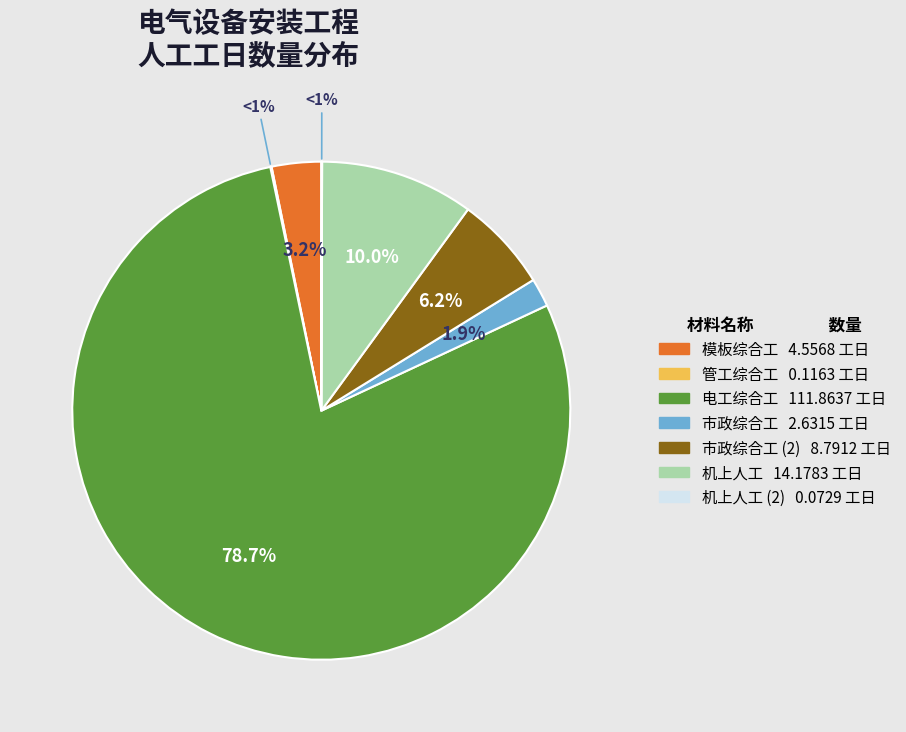

Between 市政综合工@1 and 管工综合工, which is larger?

市政综合工@1